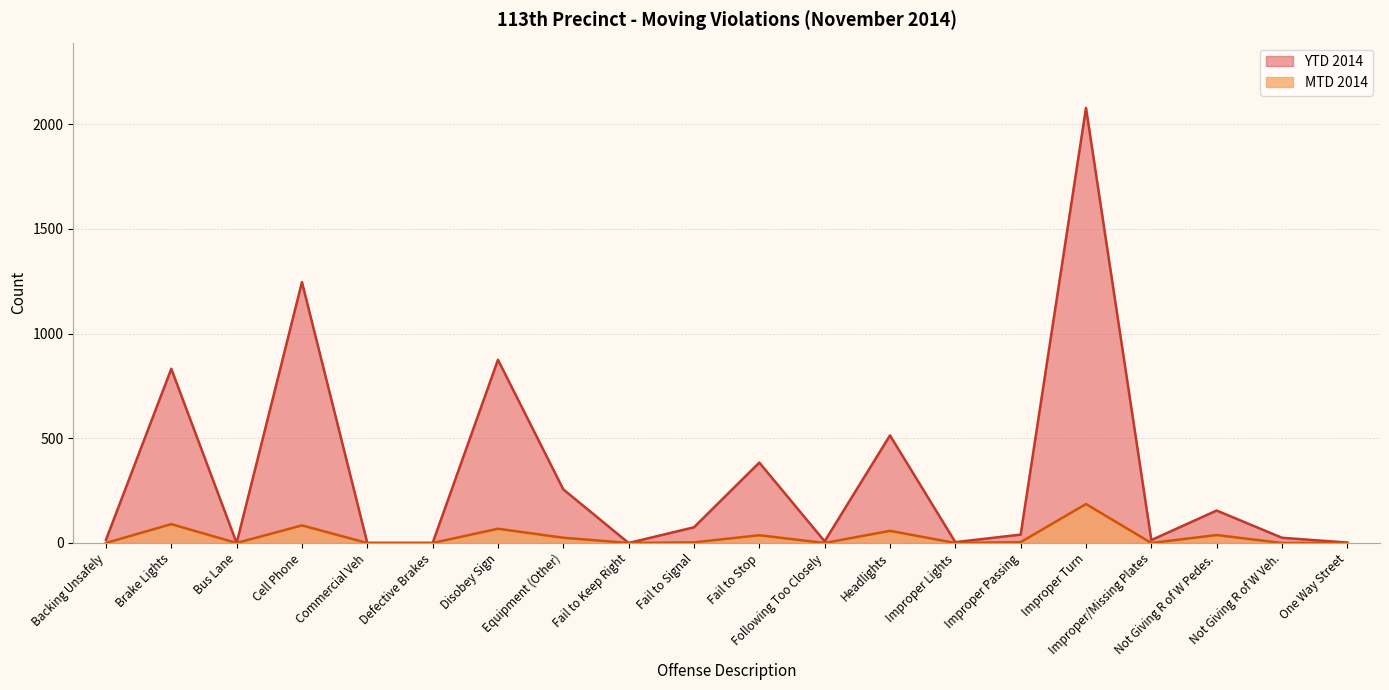

List the series in order of their overall mean, lowest first.

MTD 2014, YTD 2014